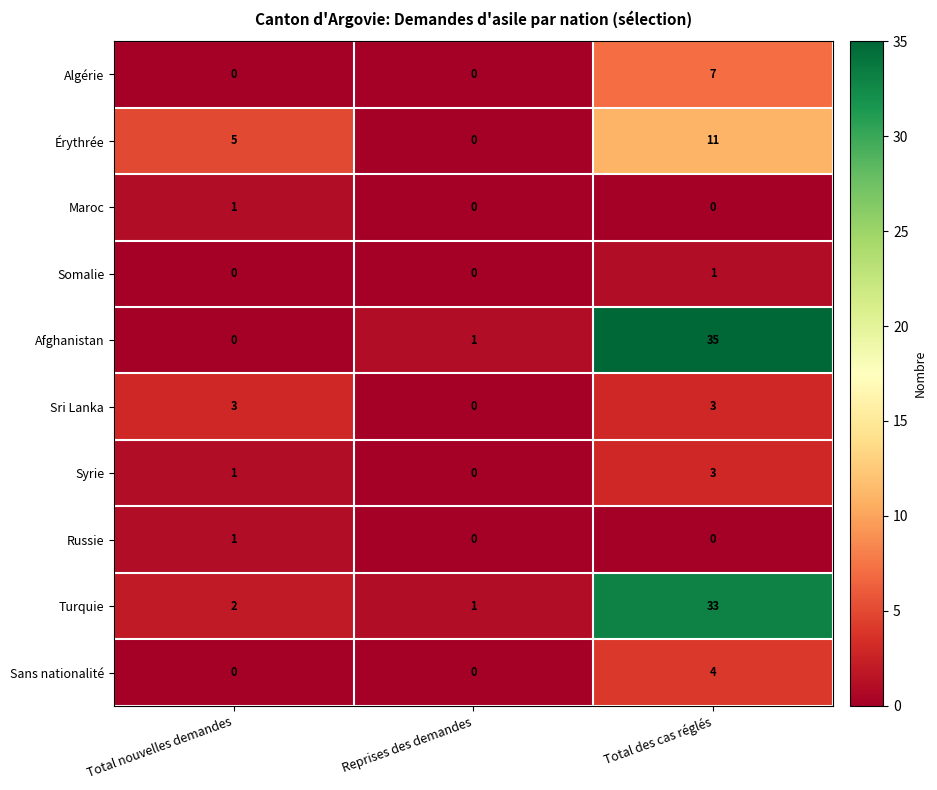

The value of Algérie at Reprises des demandes is 0. True or false?

True